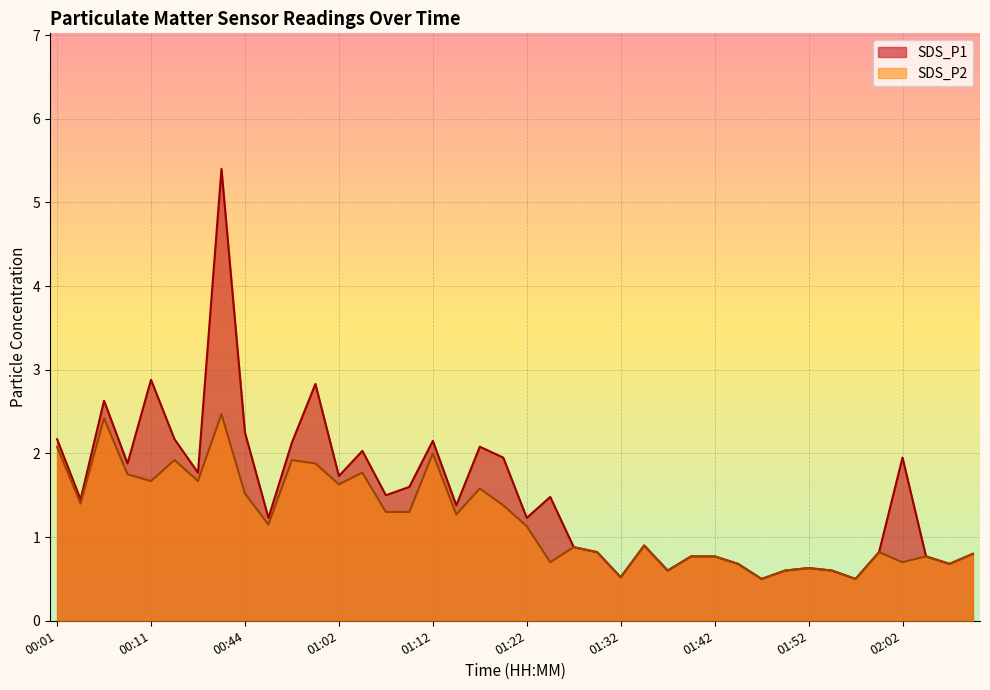

In SDS_P2, how many points are higher than both neighbors (excluding endpoints)?

12